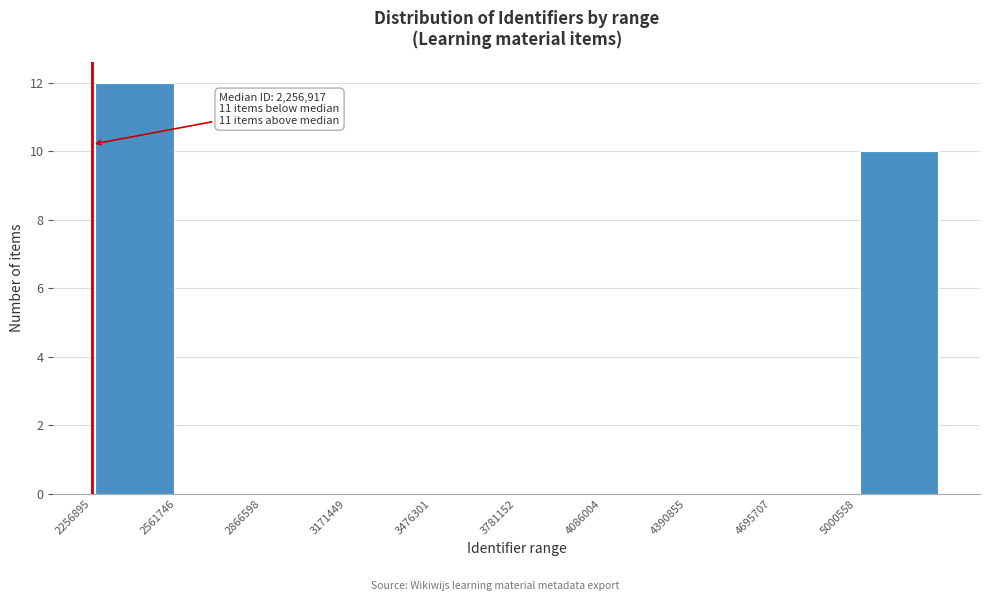

Over which range of the x-axis is the bar tallest?

2250000 to 2550000